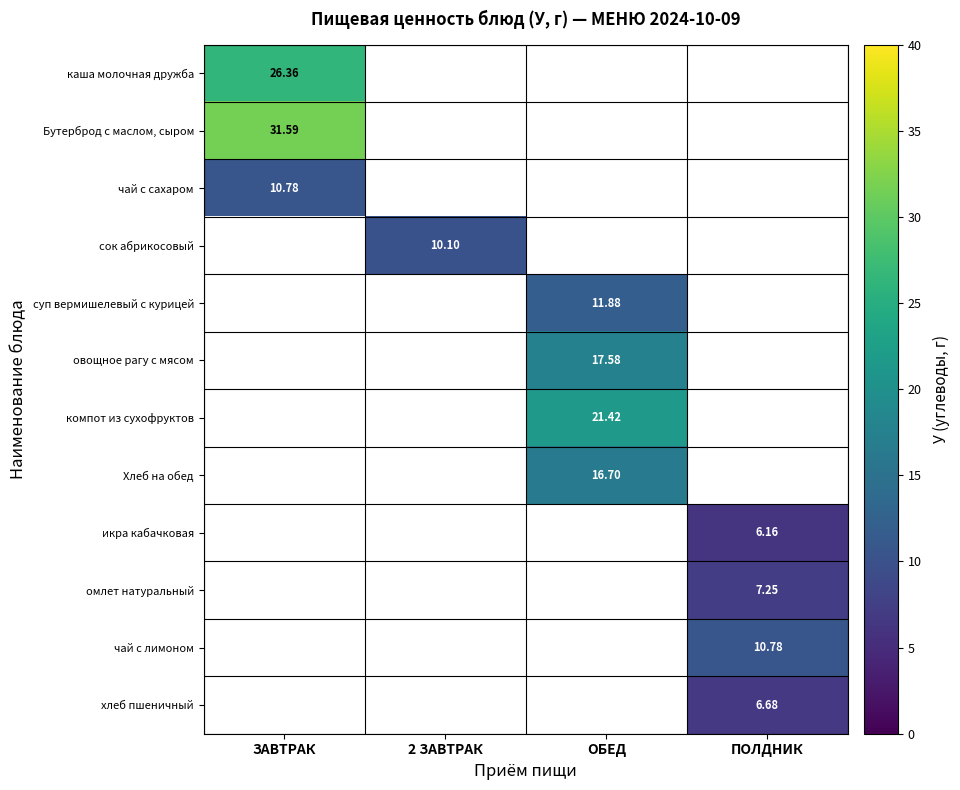

Is the value of сок абрикосовый at 2 ЗАВТРАК greater than the value of каша молочная дружба at ЗАВТРАК?

No